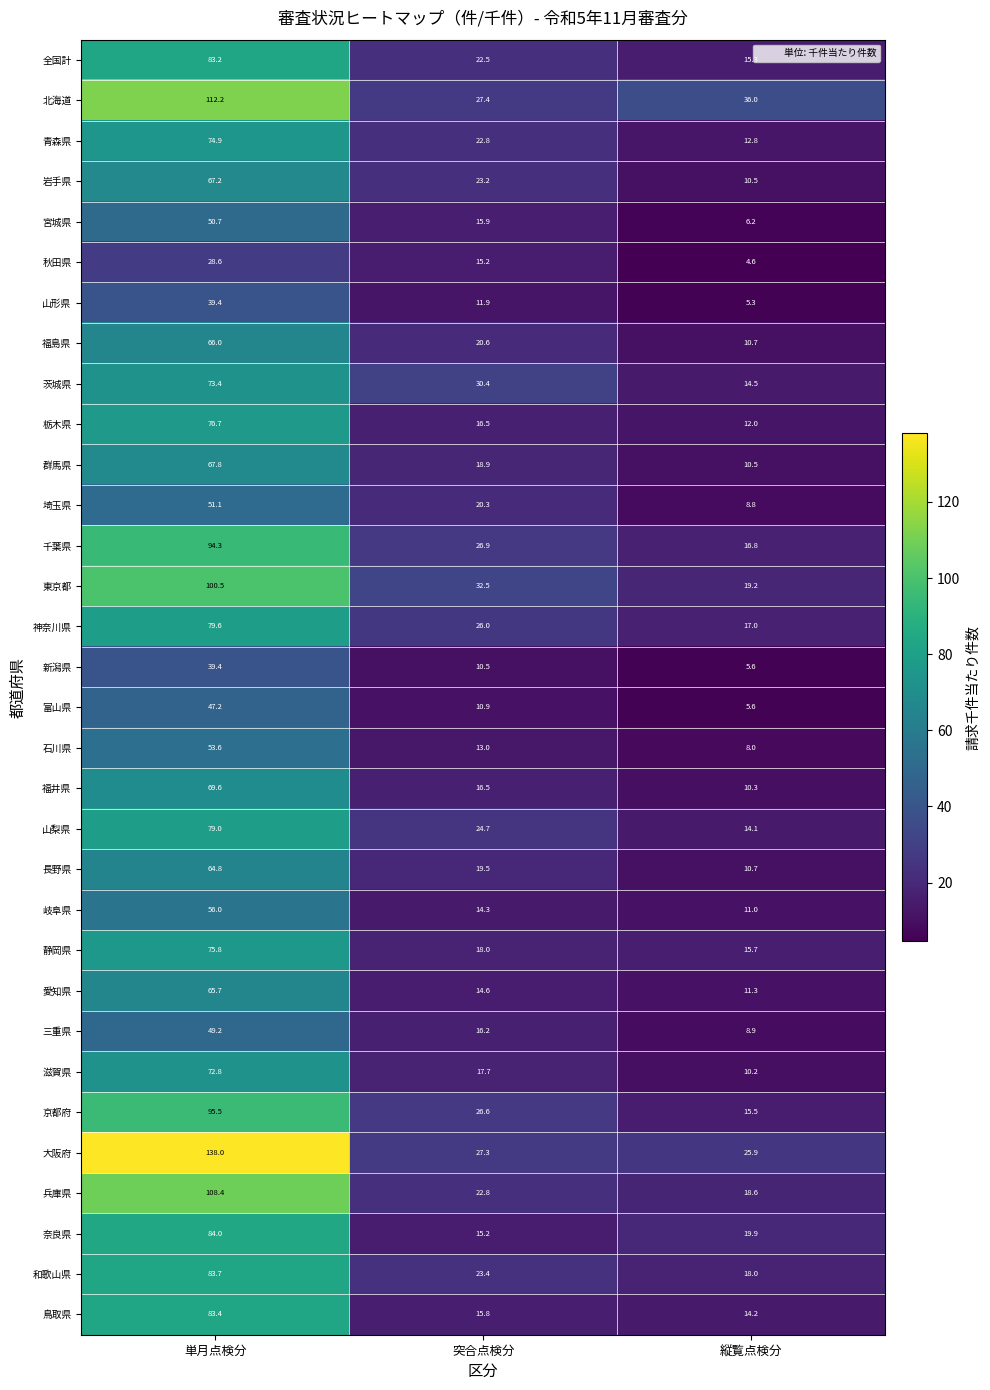

Is it true that 富山県 equals 7.8 at 縦覧点検分?

False